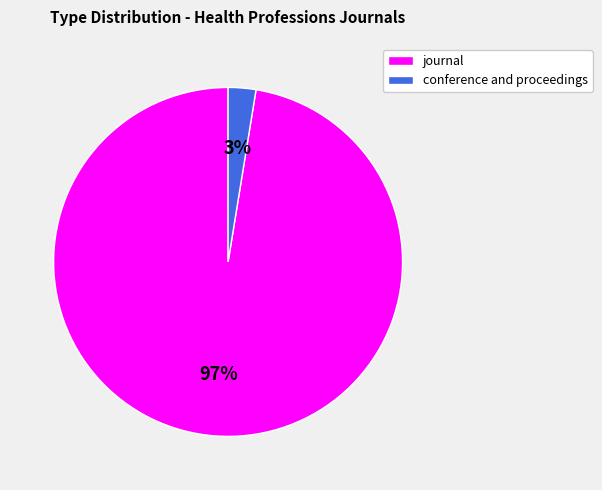

Rank the categories by value from highest to lowest.

journal, conference and proceedings